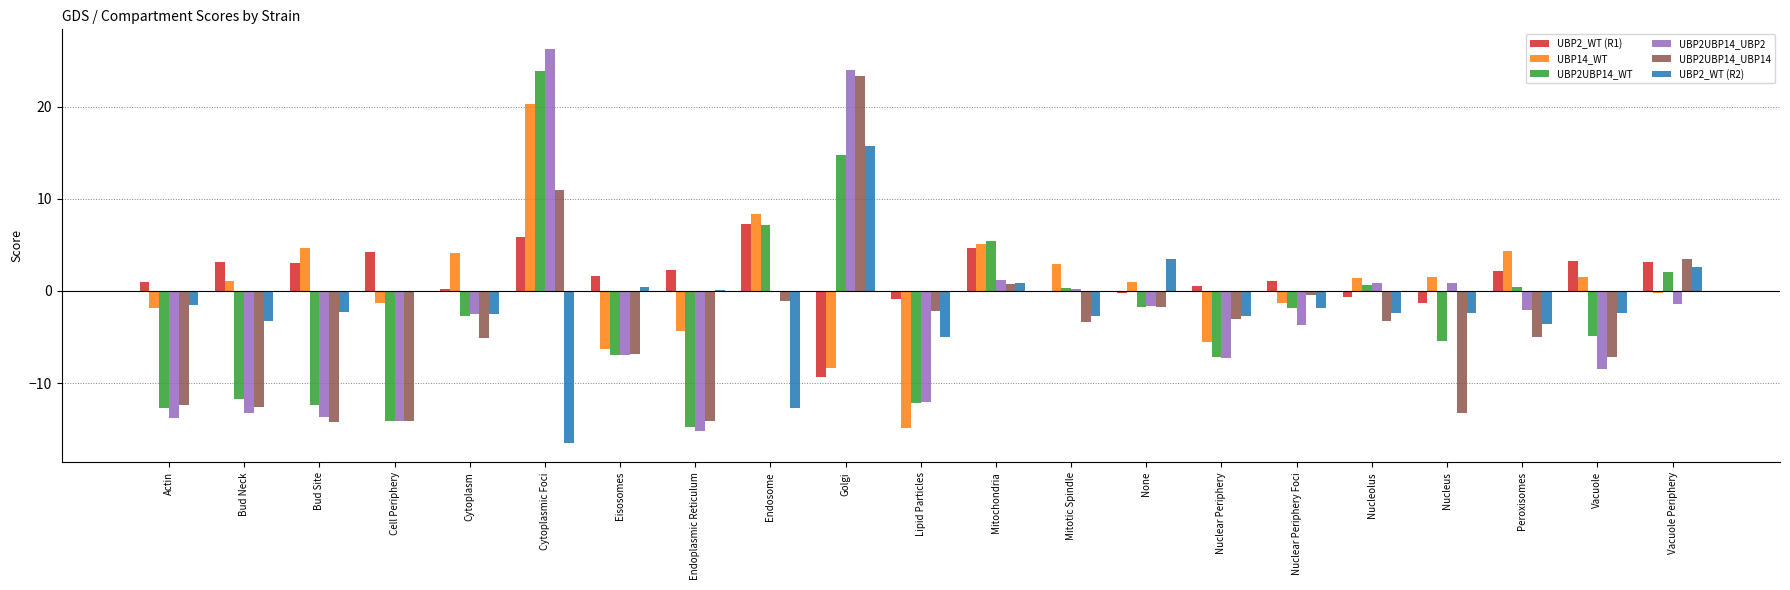

The value of UBP2UBP14_WT at Cytoplasm is -2.7. True or false?

True